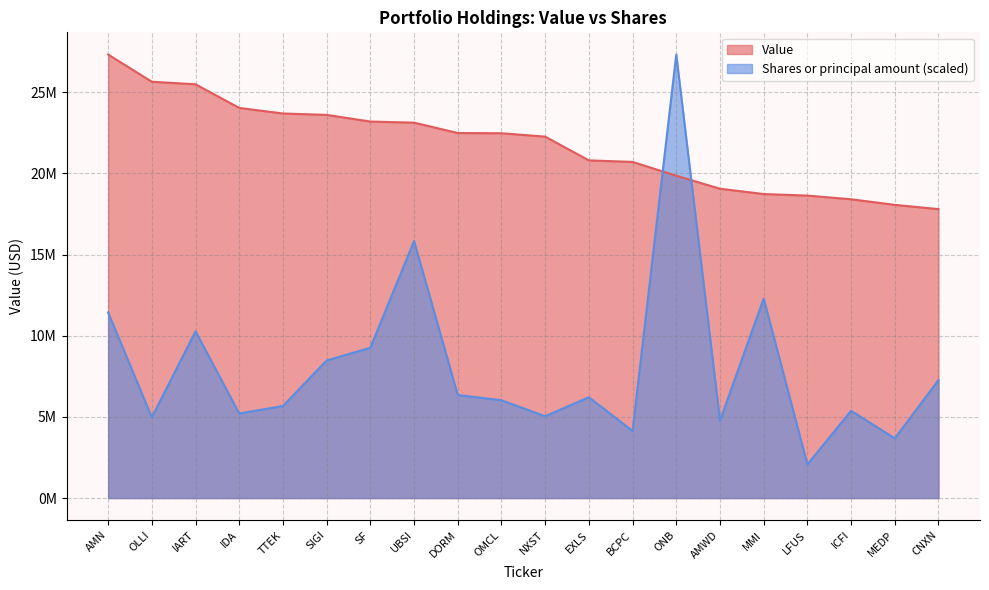

Which series has the largest range (max minus min)?

Shares or principal amount (scaled)